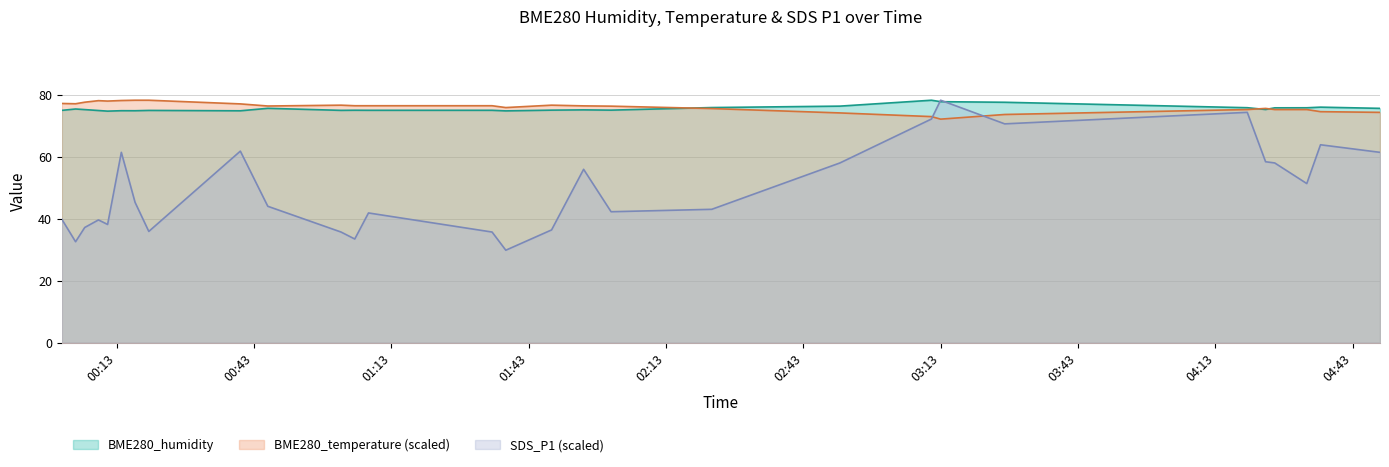

What is the sum of the BME280_humidity values at 2021/07/28 04:49 and 2021/07/28 02:23?

151.9